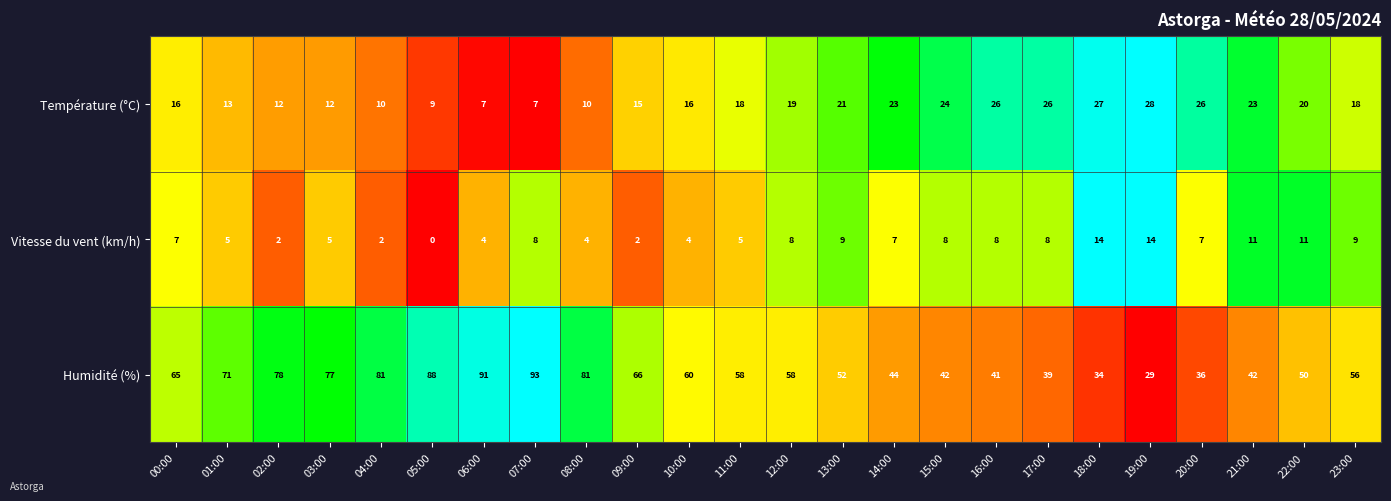

What is the difference between the highest and lowest values at 19:00?

15